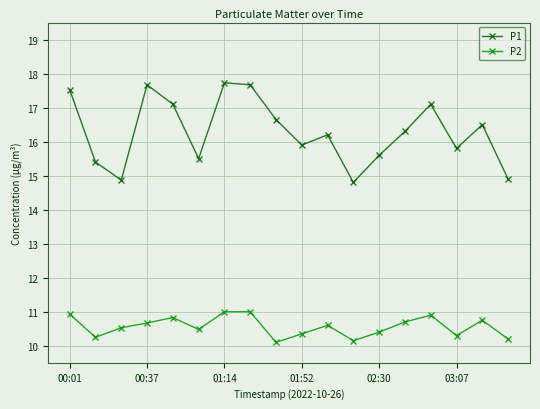

List the series in order of their overall mean, lowest first.

P2, P1